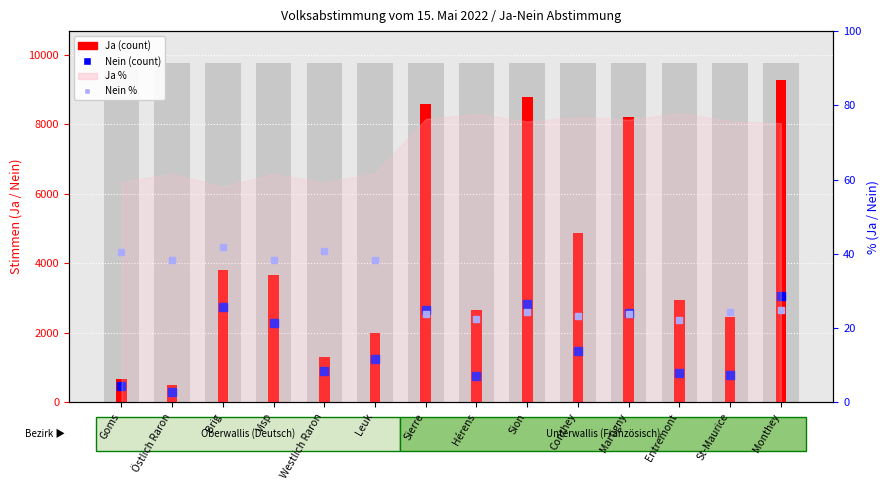

How many bars are there in total?

28